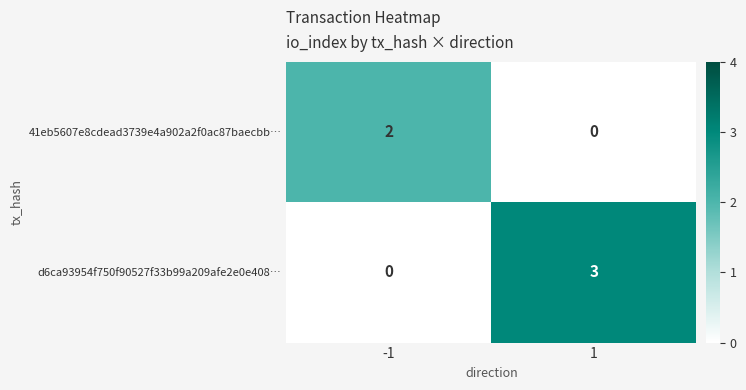

True or false: d6ca93954f750f90527f33b99a209afe2e0e408… has a value of 1 at 1.

False